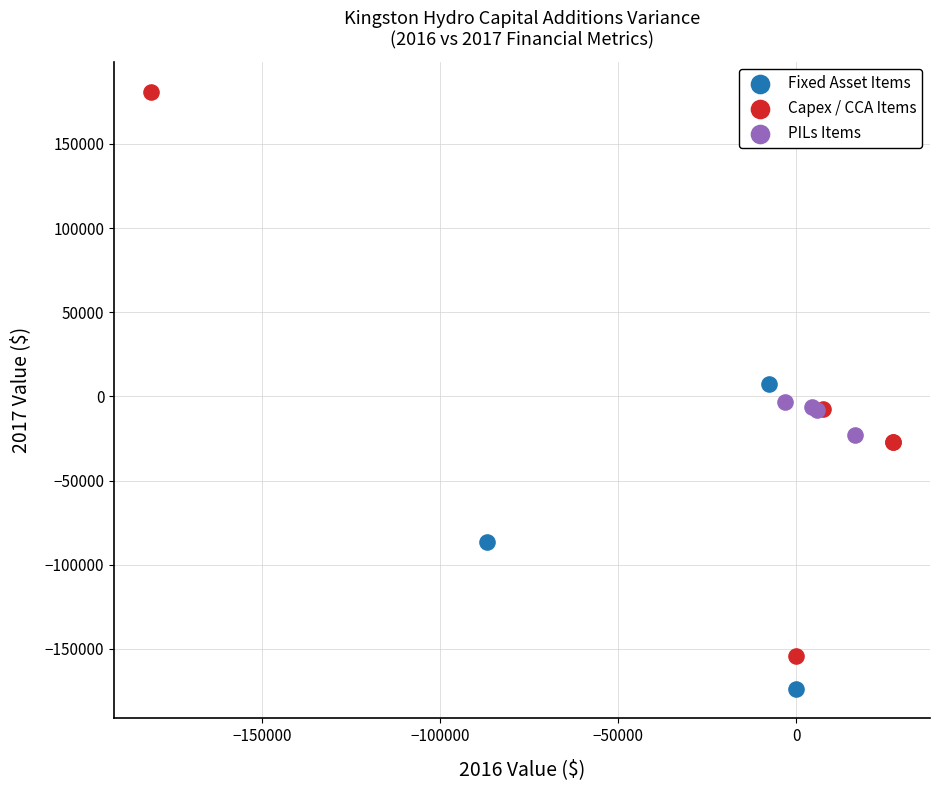

Which series has the widest spread of Y values?

Capex / CCA Items